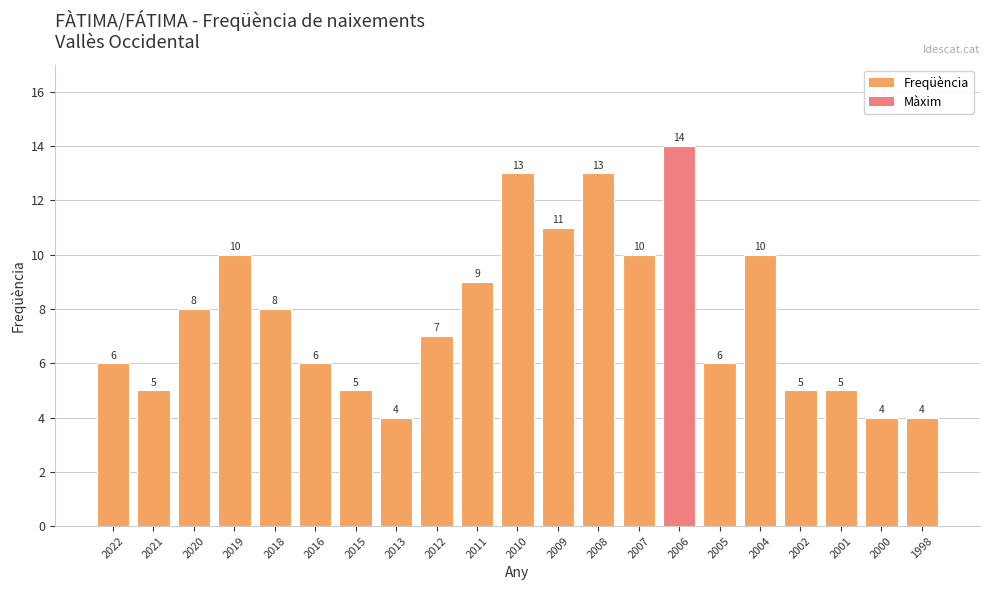

What is the value of the 15th bar from the left?

14